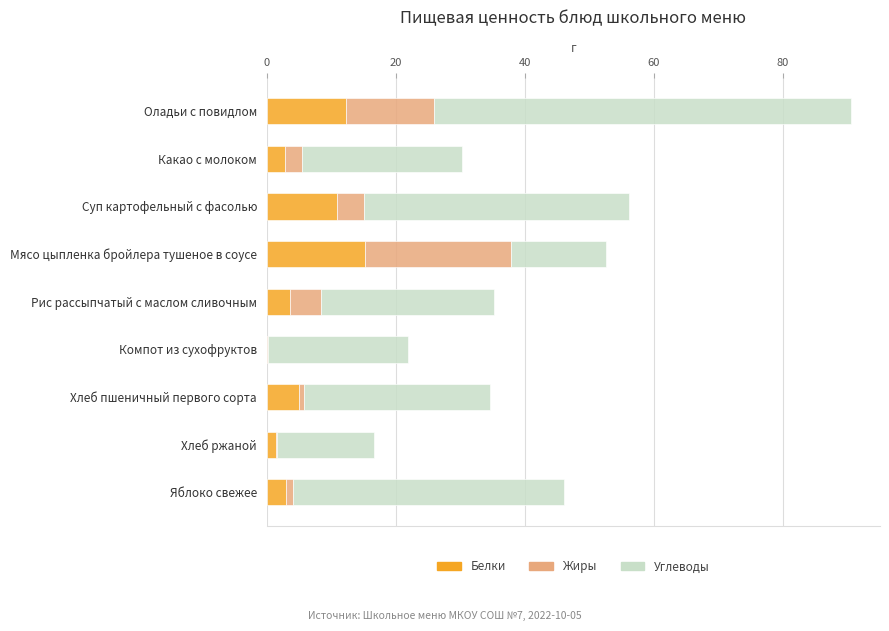

At which category is the sum across all series the highest?

Оладьи с повидлом